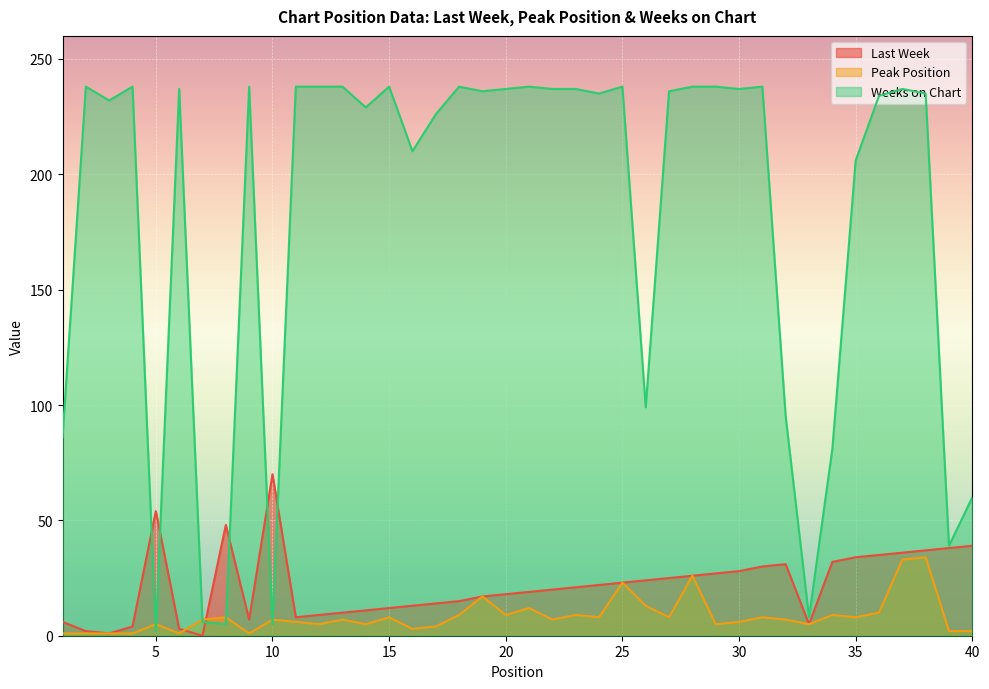

How many interior local valleys does the Last Week series have?

5